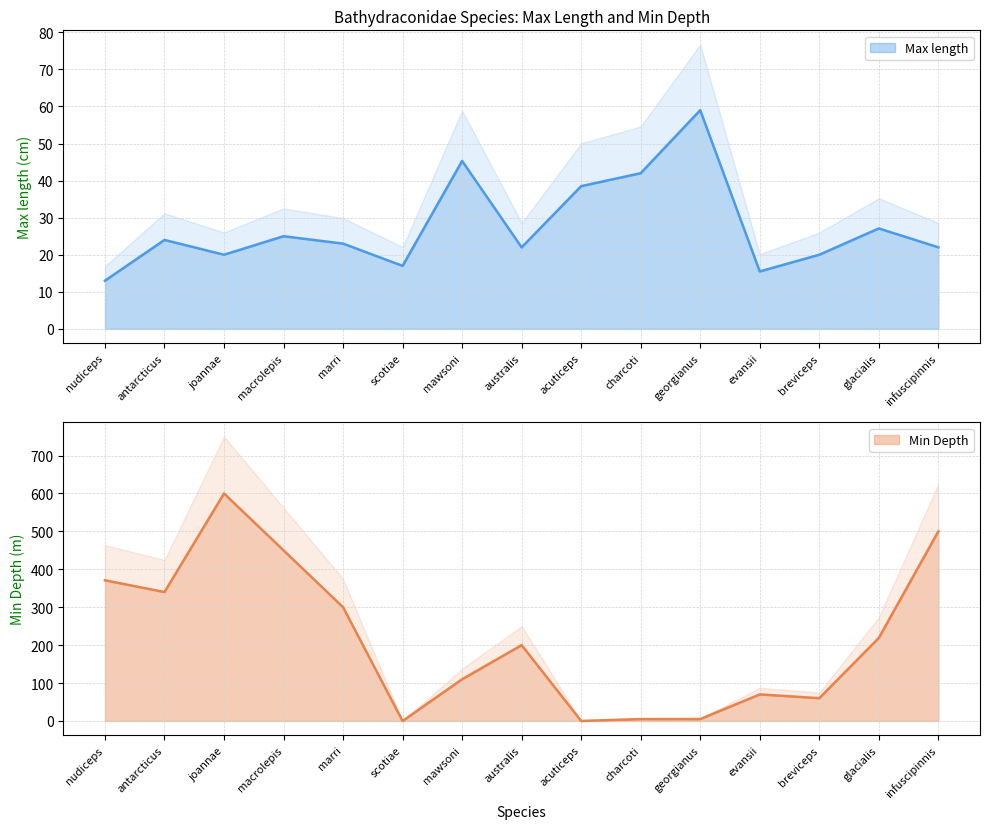

How many interior local peaks does the Min Depth series have?

3